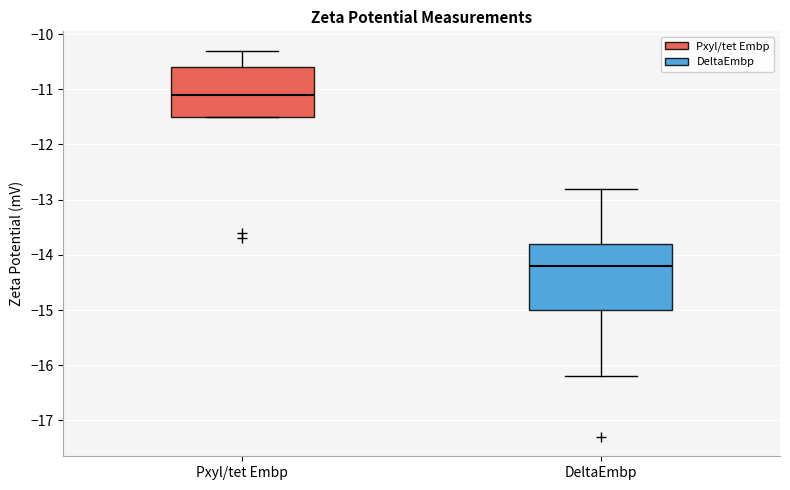

Reading left to right, transcribe this box plot: for each box, give where its median line is, the range the box spans, and where its two whiskers end, as read against the y-axis. The values are not printed on the chart, so give them approximately, as read against the axis.

Pxyl/tet Embp: median -11.1, box -11.5 to -10.6, whiskers -11.5 to -10.3
DeltaEmbp: median -14.2, box -15.0 to -13.8, whiskers -16.2 to -12.8